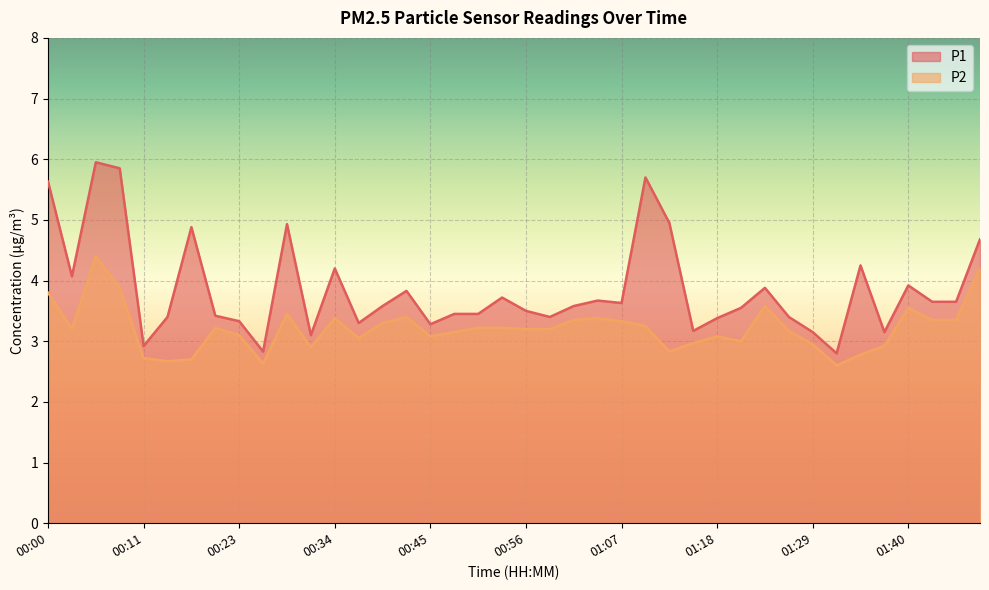

Is it true that P2 equals 3.2 at 00:50?

True